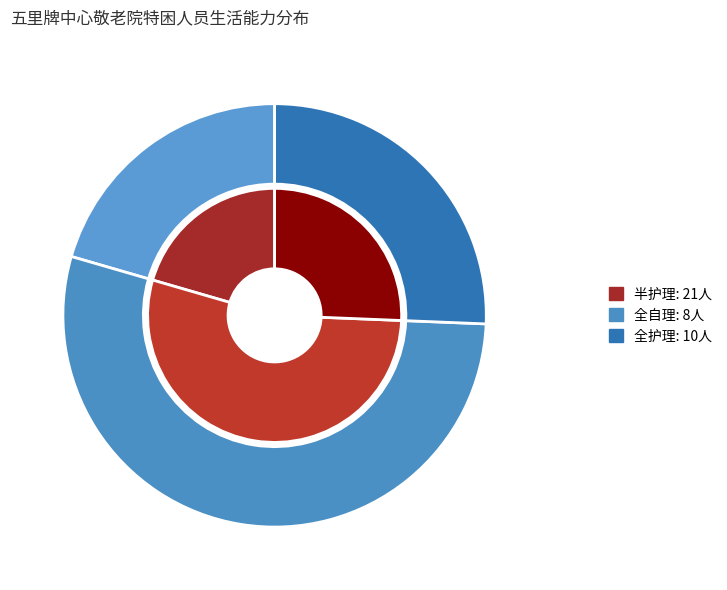

How many slices are in this pie chart?

3